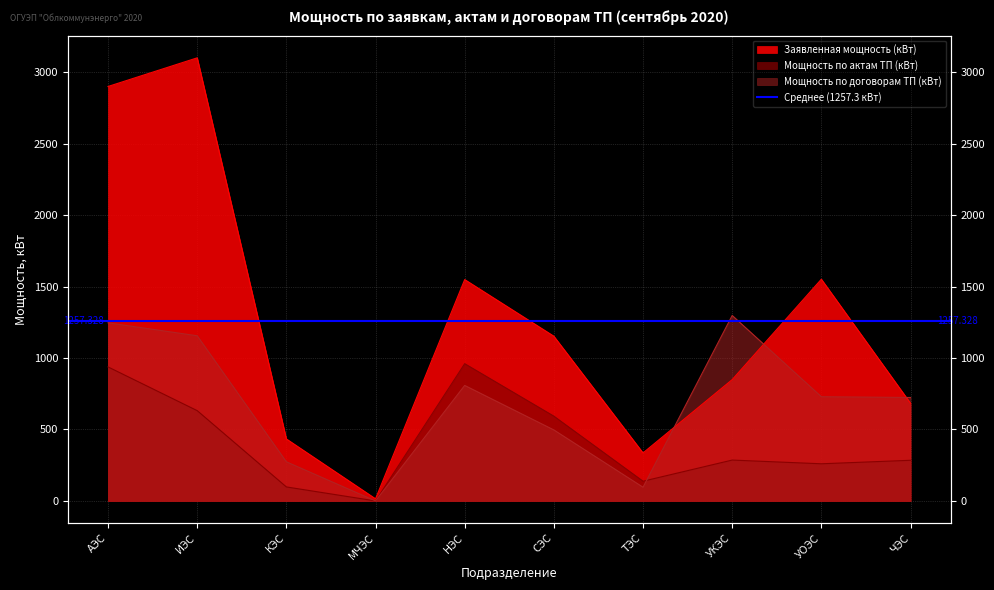

At which category does Мощность по договорам ТП (кВт) reach its first local valley?

МЧЭС